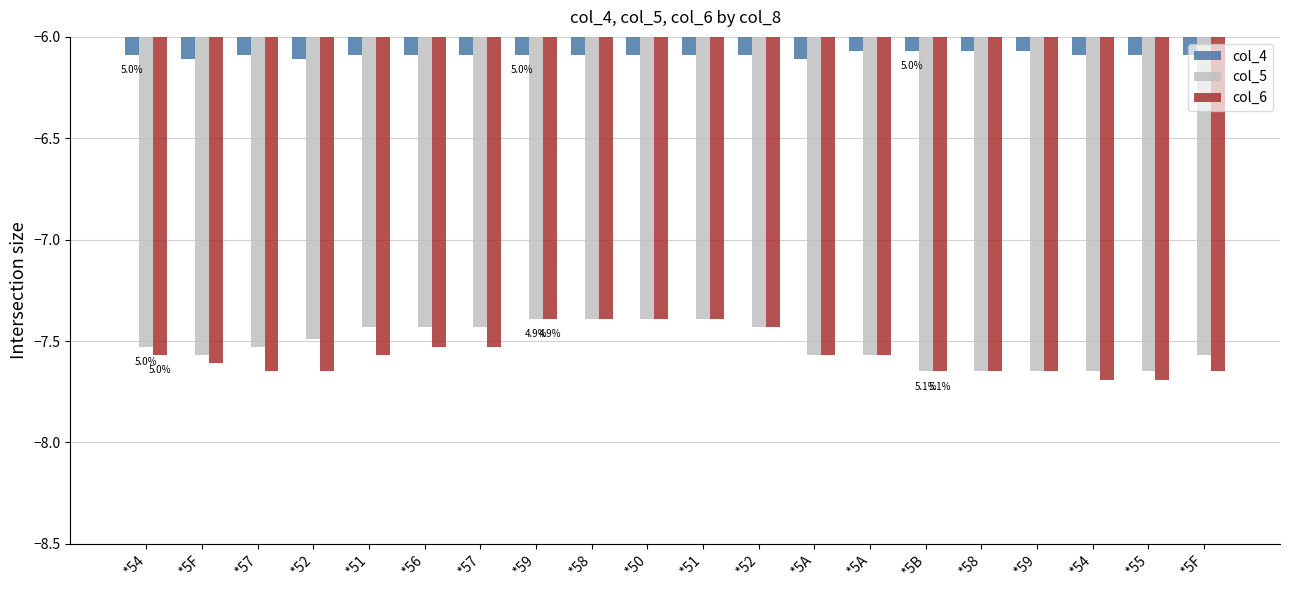

Which category has the lowest value across all series?

*54